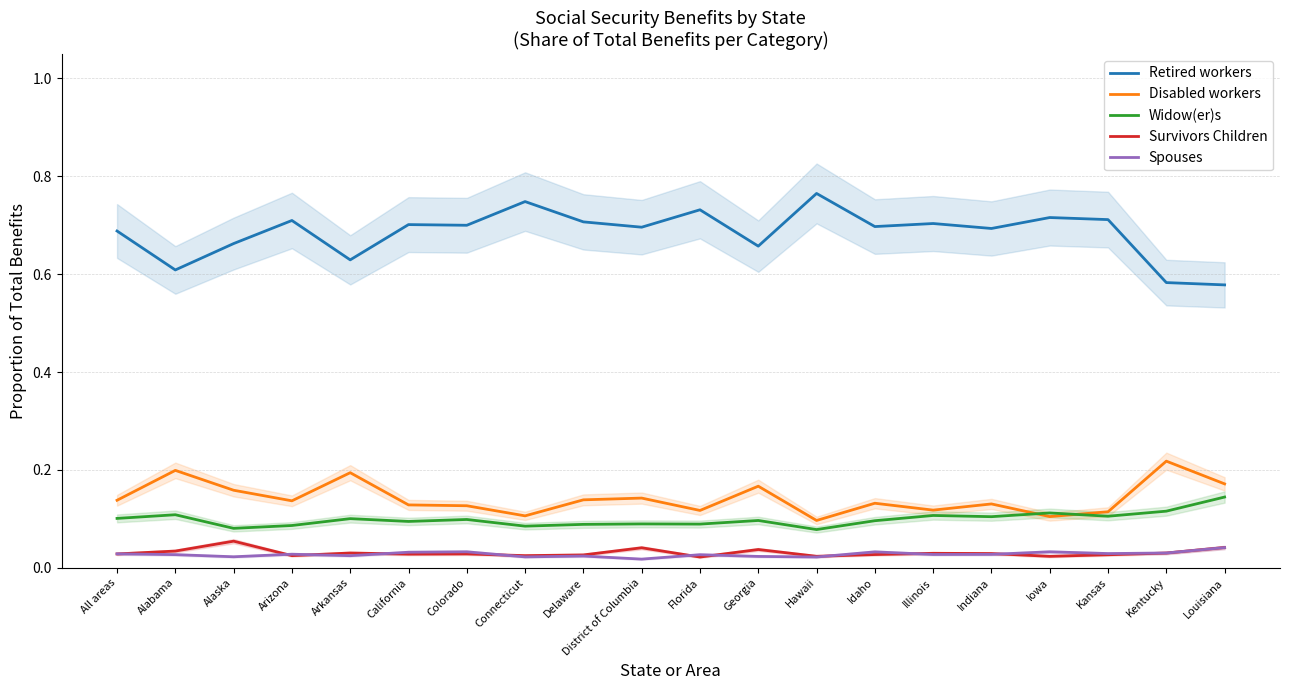

What is the lowest value of the Widow(er)s series?

0.1